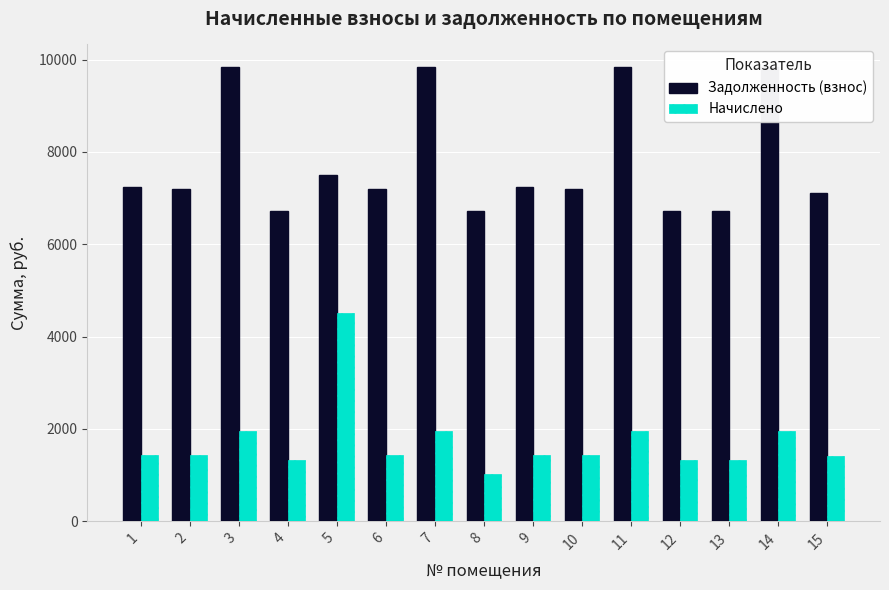

Does the chart contain stacked bars?

No